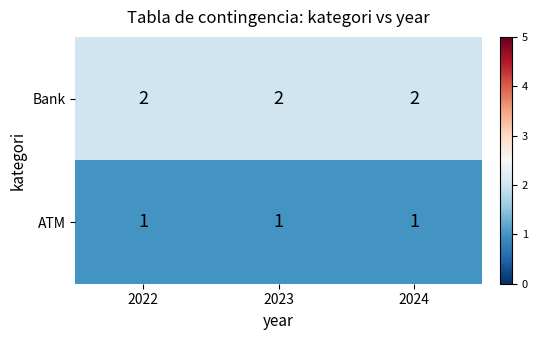

True or false: Bank has a value of 2 at 2024.

True